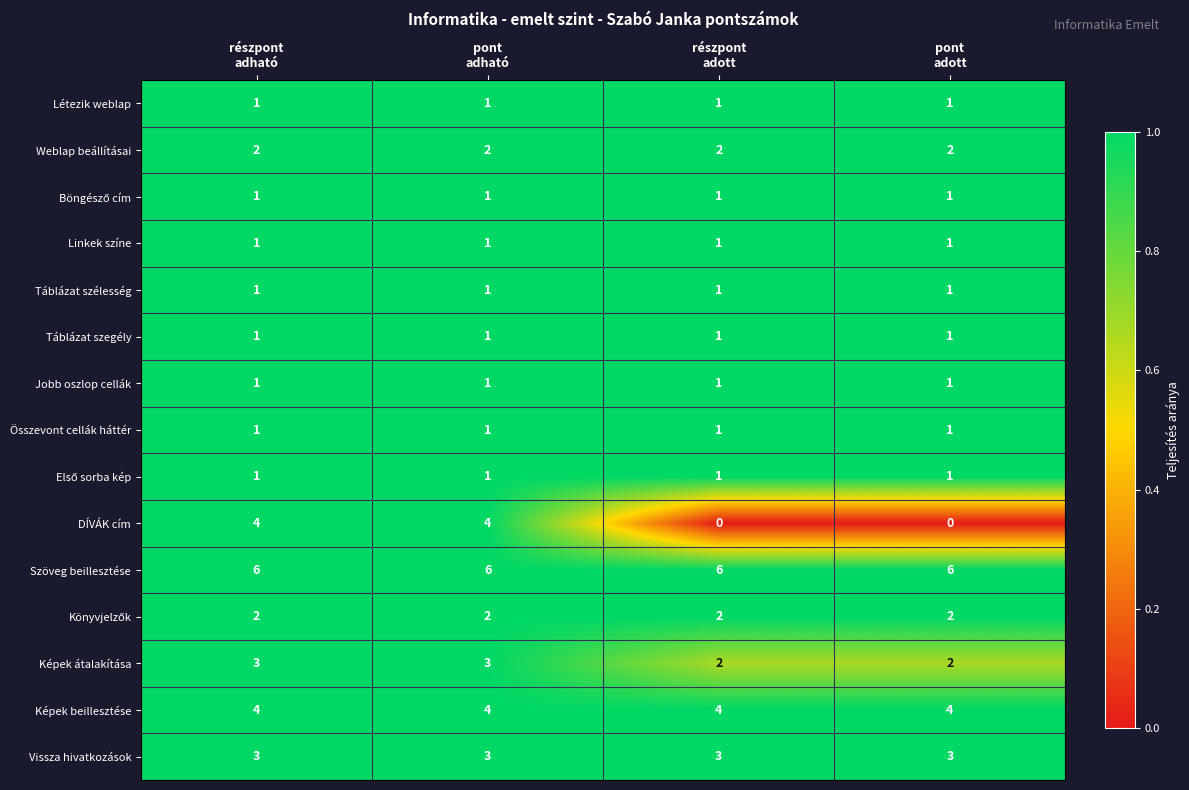

What is the difference between the maximum and minimum values in the DÍVÁK cím series?

4